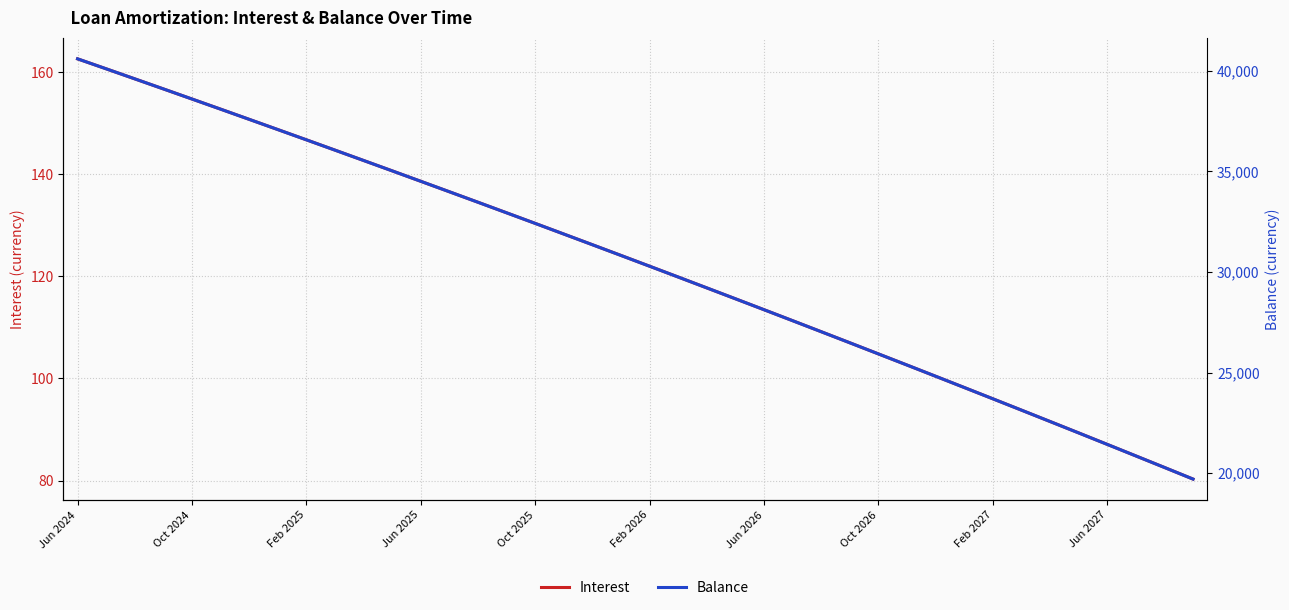

What is the value of the Balance point at the 29th from the left?

25927.0